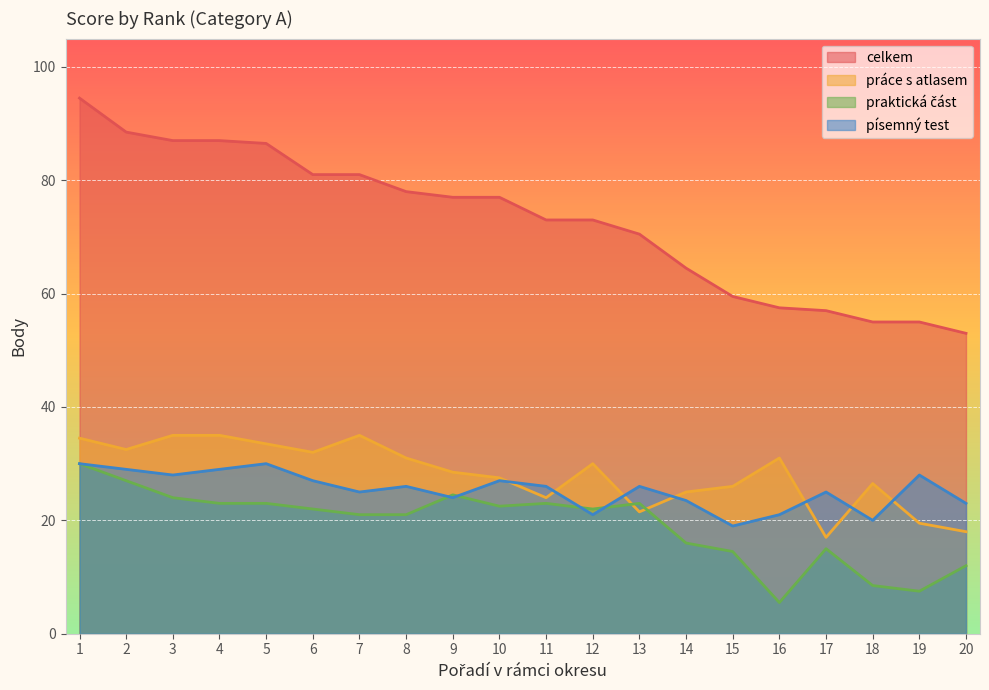

Reading right to left, transcribe all the data shown in this chart.

celkem: 20=53.0	19=55.0	18=55.0	17=57.0	16=57.5	15=59.5	14=64.5	13=70.5	12=73.0	11=73.0	10=77.0	9=77.0	8=78.0	7=81.0	6=81.0	5=86.5	4=87.0	3=87.0	2=88.5	1=94.5
práce s atlasem: 20=18.0	19=19.5	18=26.5	17=17.0	16=31.0	15=26.0	14=25.0	13=21.5	12=30.0	11=24.0	10=27.5	9=28.5	8=31.0	7=35.0	6=32.0	5=33.5	4=35.0	3=35.0	2=32.5	1=34.5
praktická část: 20=12.0	19=7.5	18=8.5	17=15.0	16=5.5	15=14.5	14=16.0	13=23.0	12=22.0	11=23.0	10=22.5	9=24.5	8=21.0	7=21.0	6=22.0	5=23.0	4=23.0	3=24.0	2=27.0	1=30.0
písemný test: 20=23.0	19=28.0	18=20.0	17=25.0	16=21.0	15=19.0	14=23.5	13=26.0	12=21.0	11=26.0	10=27.0	9=24.0	8=26.0	7=25.0	6=27.0	5=30.0	4=29.0	3=28.0	2=29.0	1=30.0